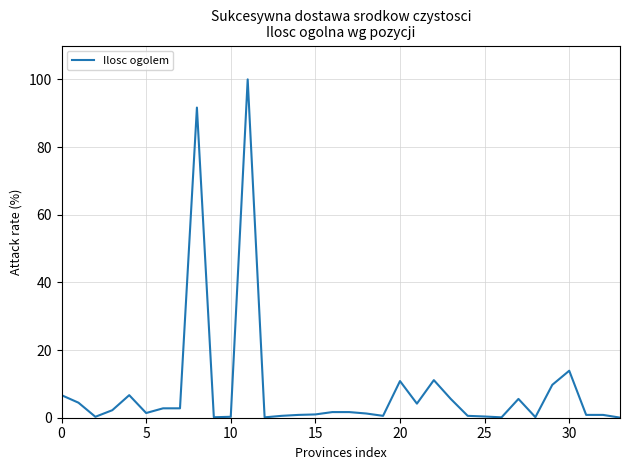

What is the greatest value displayed?

100.0